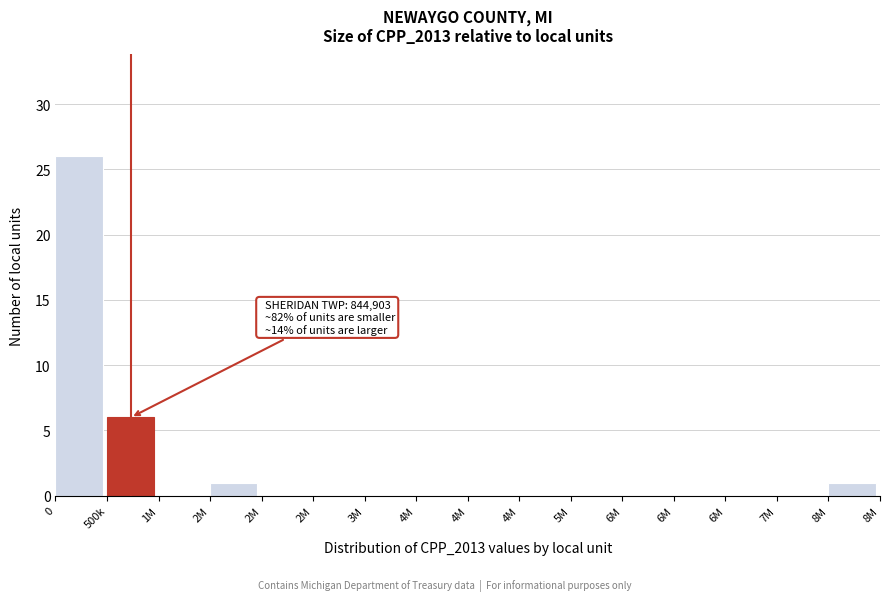

How many series are shown in this chart?

1